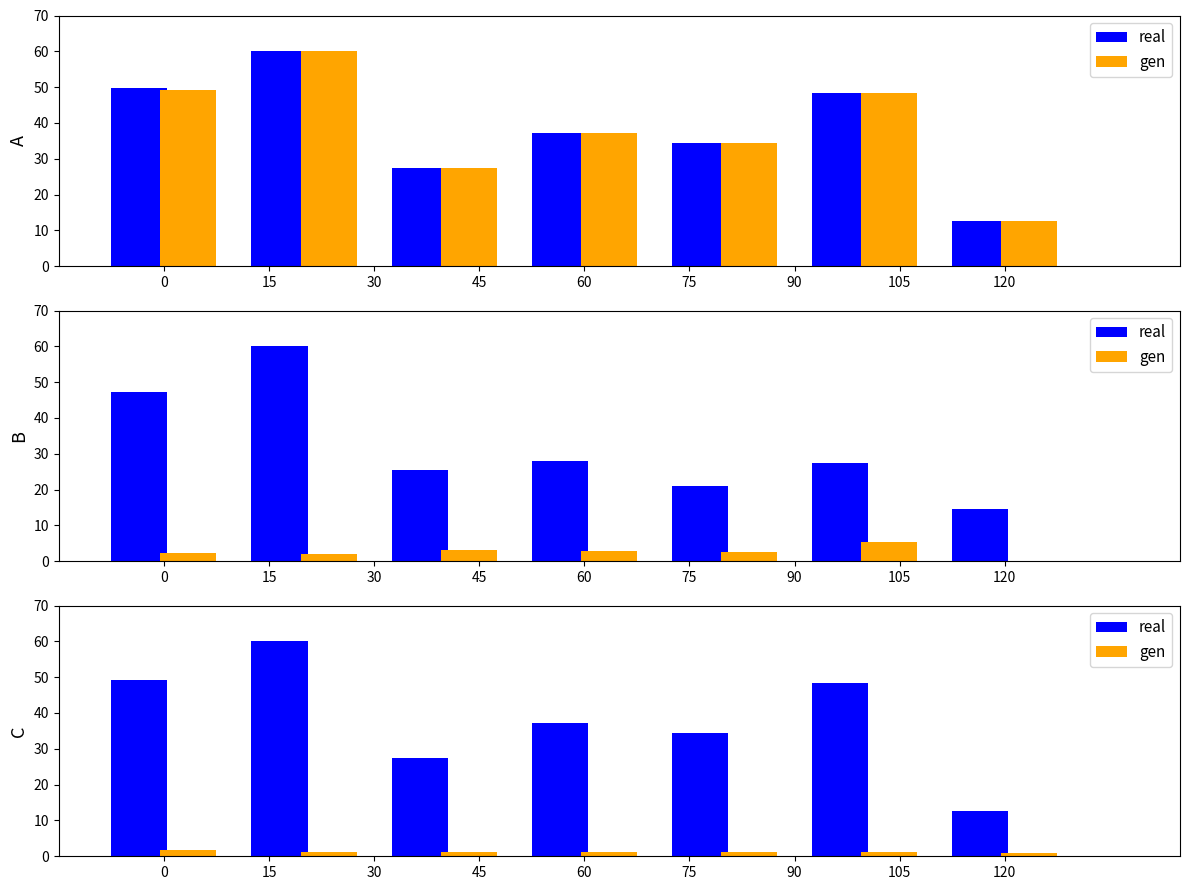

How many values in the gen series exceed 1?

6